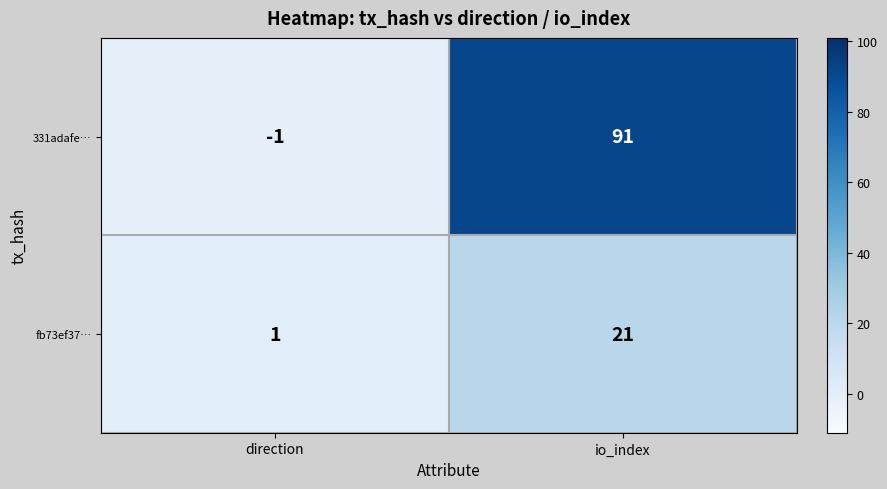

Rank the series by their average value, from highest to lowest.

331adafe…, fb73ef37…